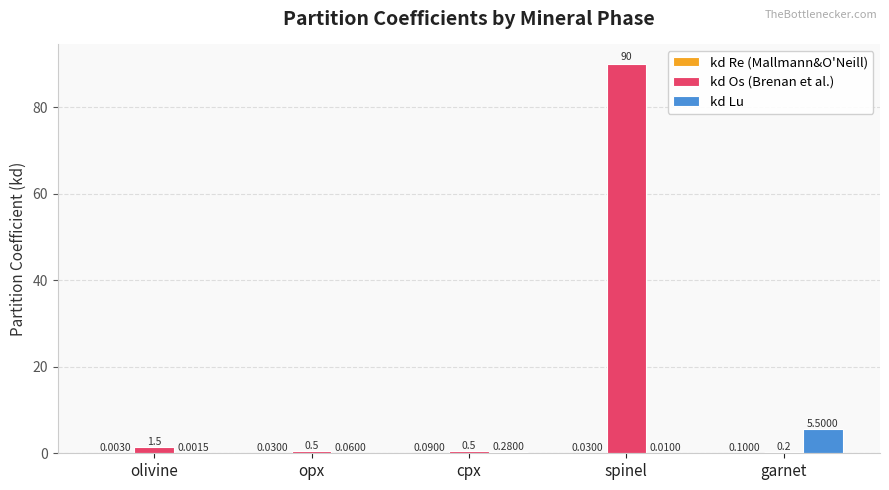

Are the bars grouped side by side (vs. stacked)?

Yes